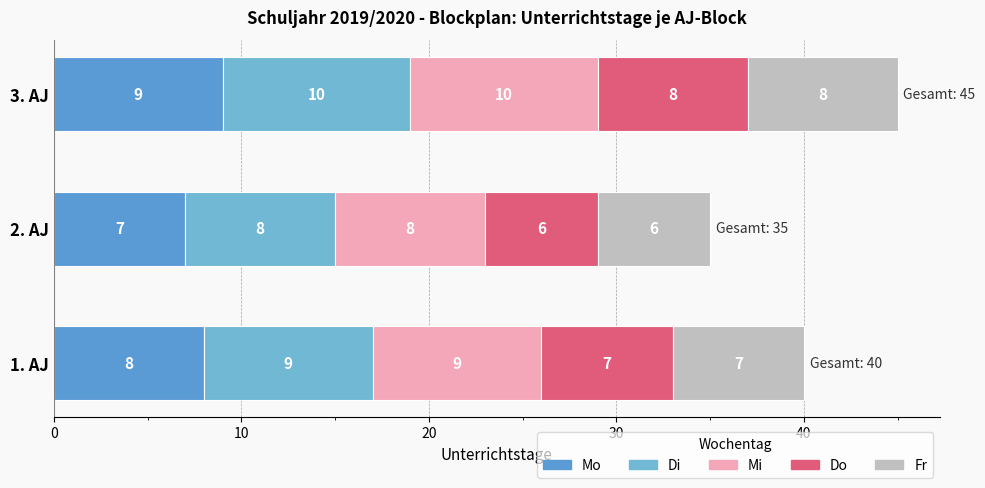

Count the number of categories in the chart.

3